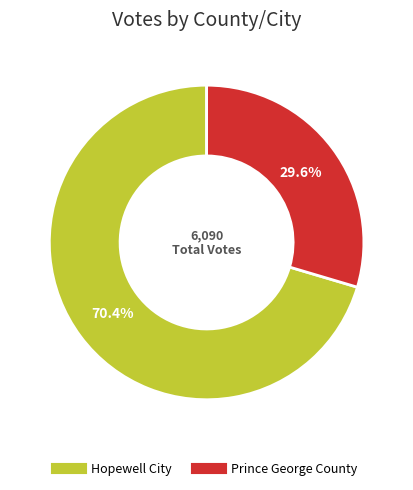

To the nearest percent, what is the difference between the Prince George County and Hopewell City slice percentages?

41%